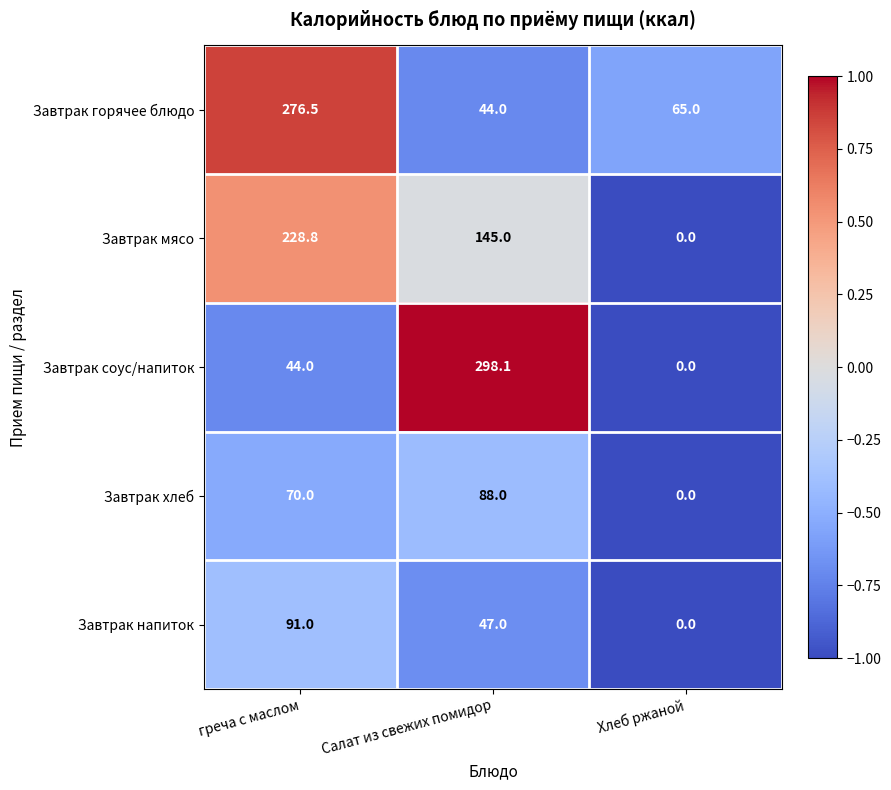

How many data points does each series have?

3